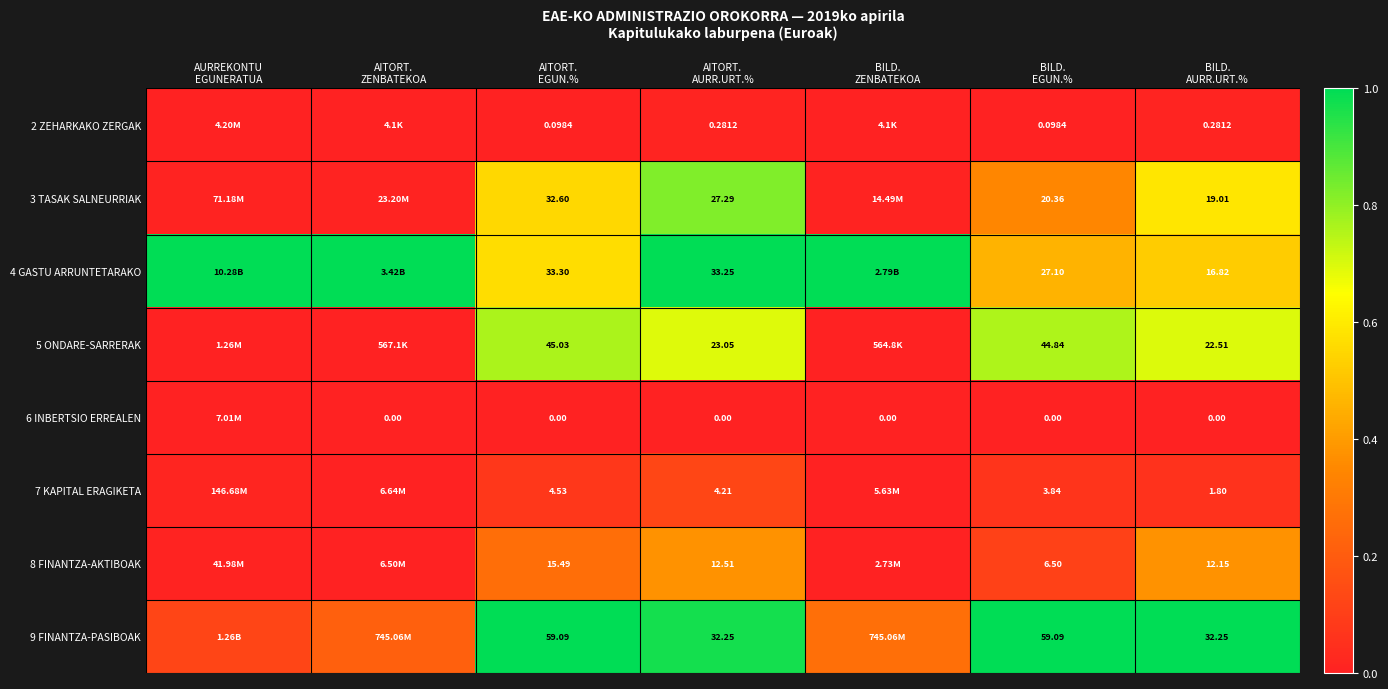

Is the value of 2 ZEHARKAKO ZERGAK at BILD. AURR.URT.% greater than the value of 9 FINANTZA-PASIBOAK at AURREKONTU EGUNERATUA?

No